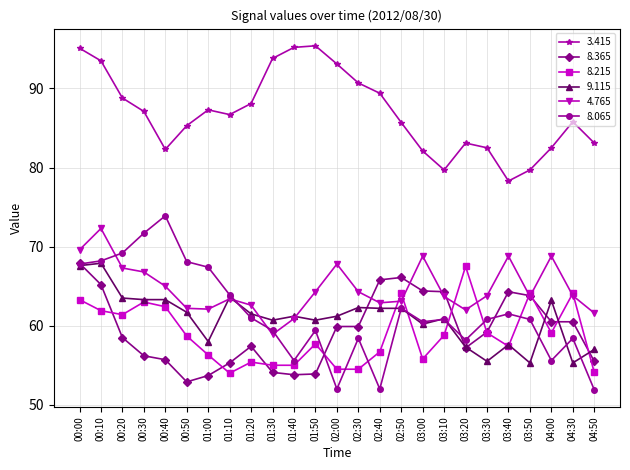

What is the lowest value of the 8.065 series?

51.9